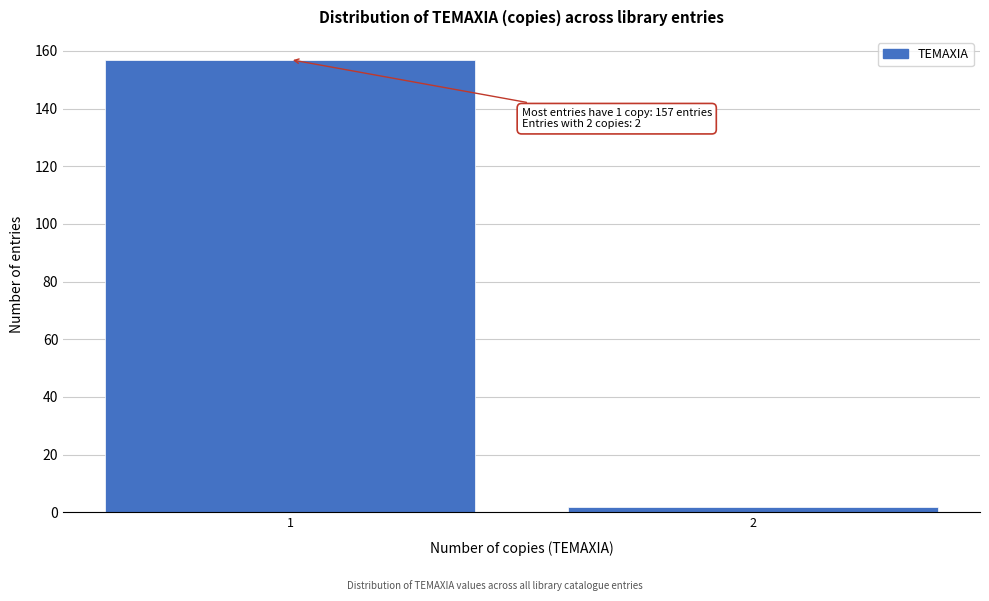

Reading right to left, extract all data points from this chart.

2	157